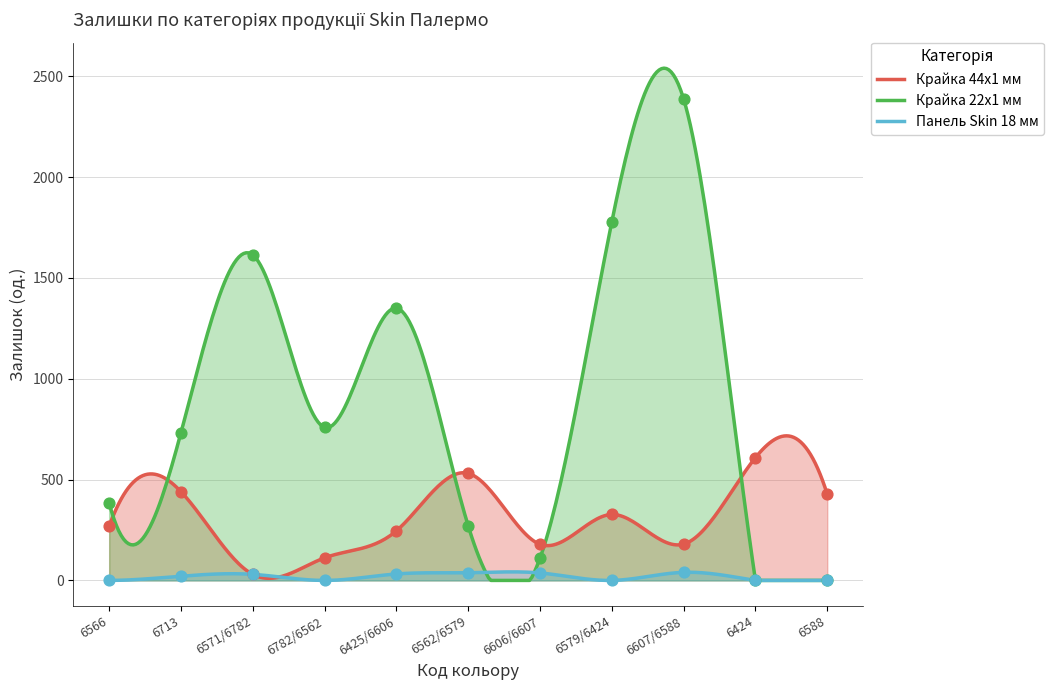

Which series has the largest total across all categories?

Крайка 22x1 мм